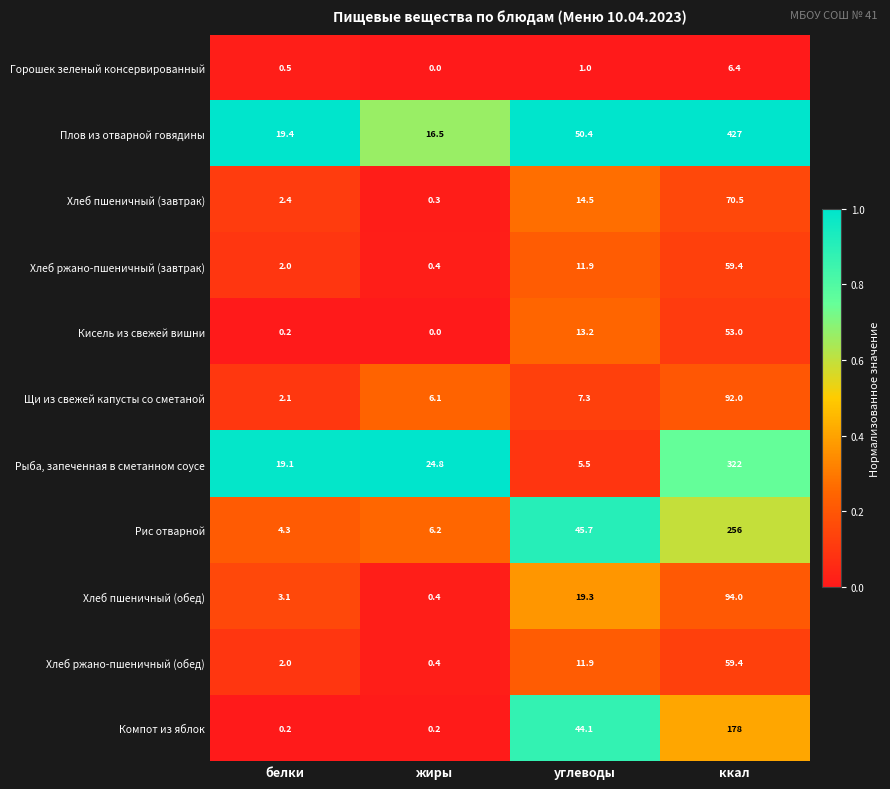

What is the difference between the Рис отварной values at ккал and углеводы?

210.3